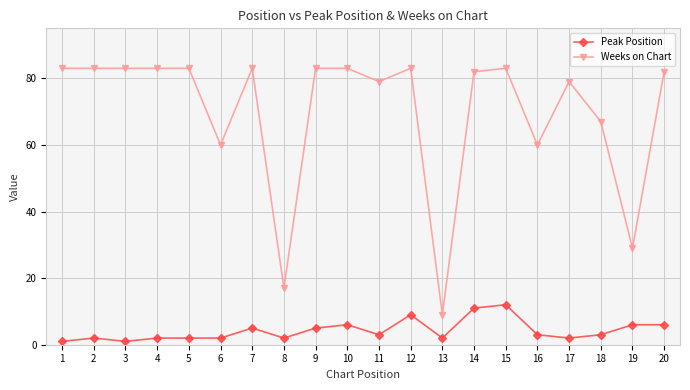

Where does the Peak Position series first go above 3?

7